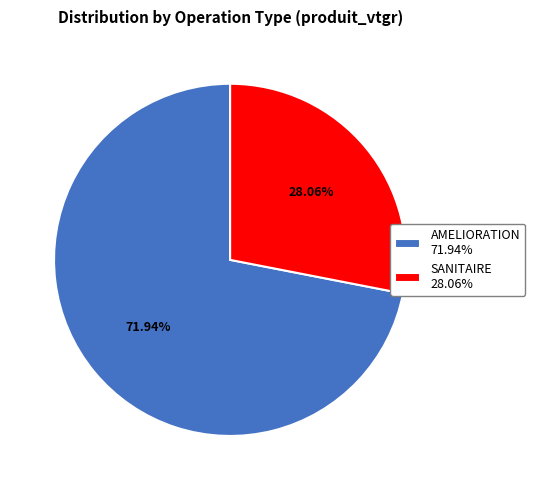

Does SANITAIRE represent more than half of the total?

No